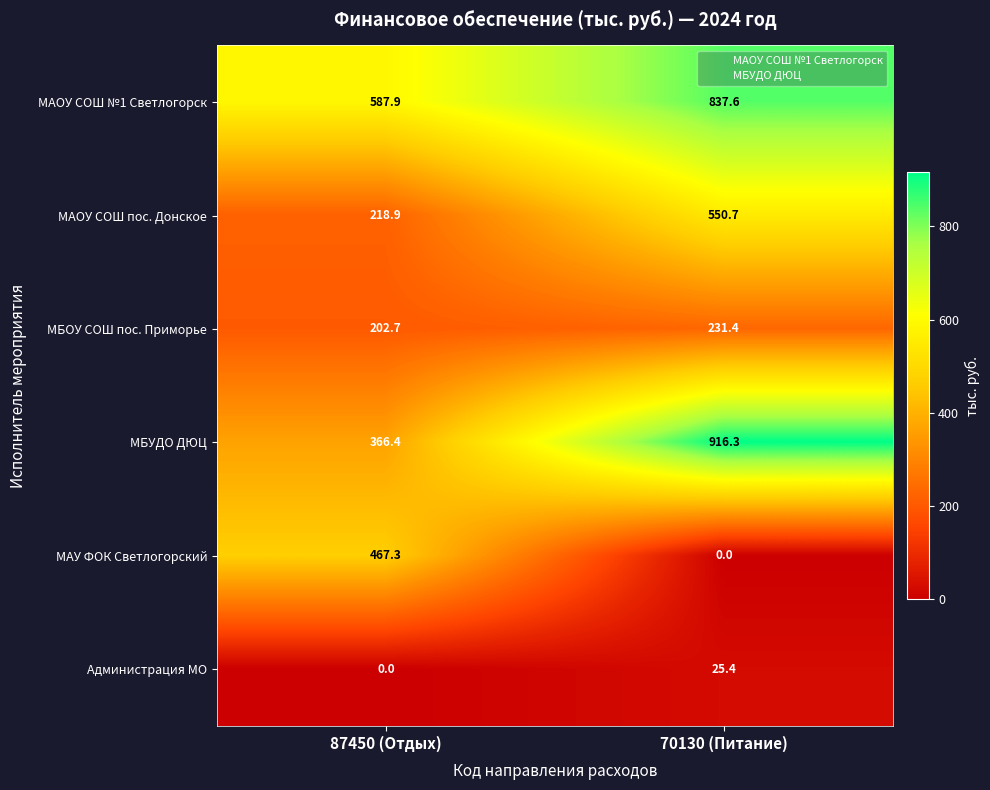

Reading left to right, extract all data points from this chart.

МАОУ СОШ №1 Светлогорск: 587.9	837.6
МАОУ СОШ пос. Донское: 218.9	550.7
МБОУ СОШ пос. Приморье: 202.7	231.4
МБУДО ДЮЦ: 366.4	916.3
МАУ ФОК Светлогорский: 467.3	0.0
Администрация МО: 0.0	25.4